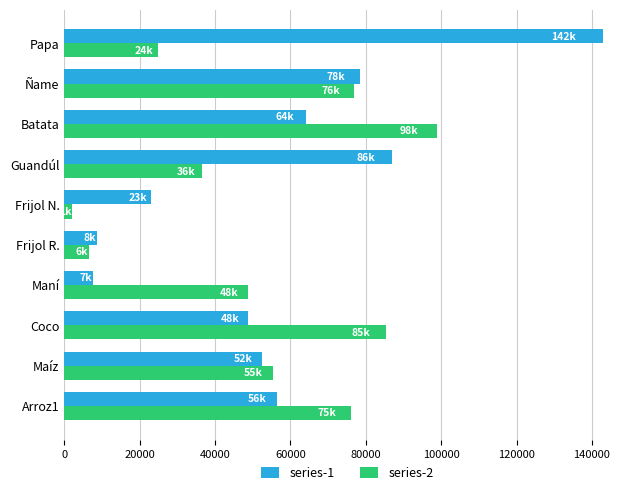

The value of series-1 at Ñame is 46736. True or false?

False